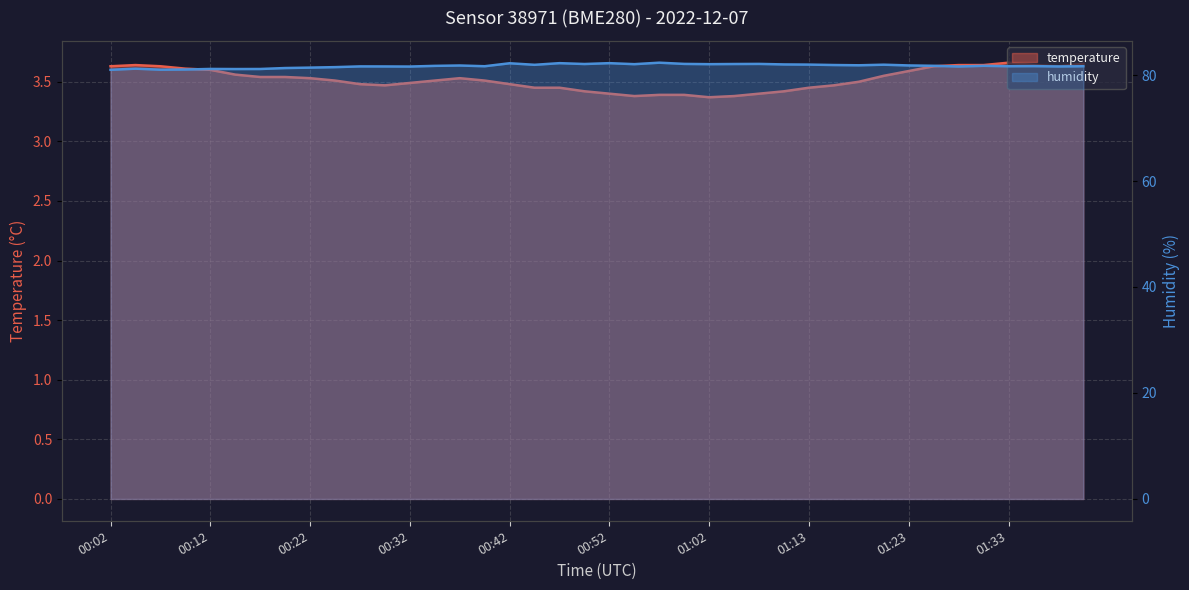

At which category does the chart reach its minimum across all series?

01:02